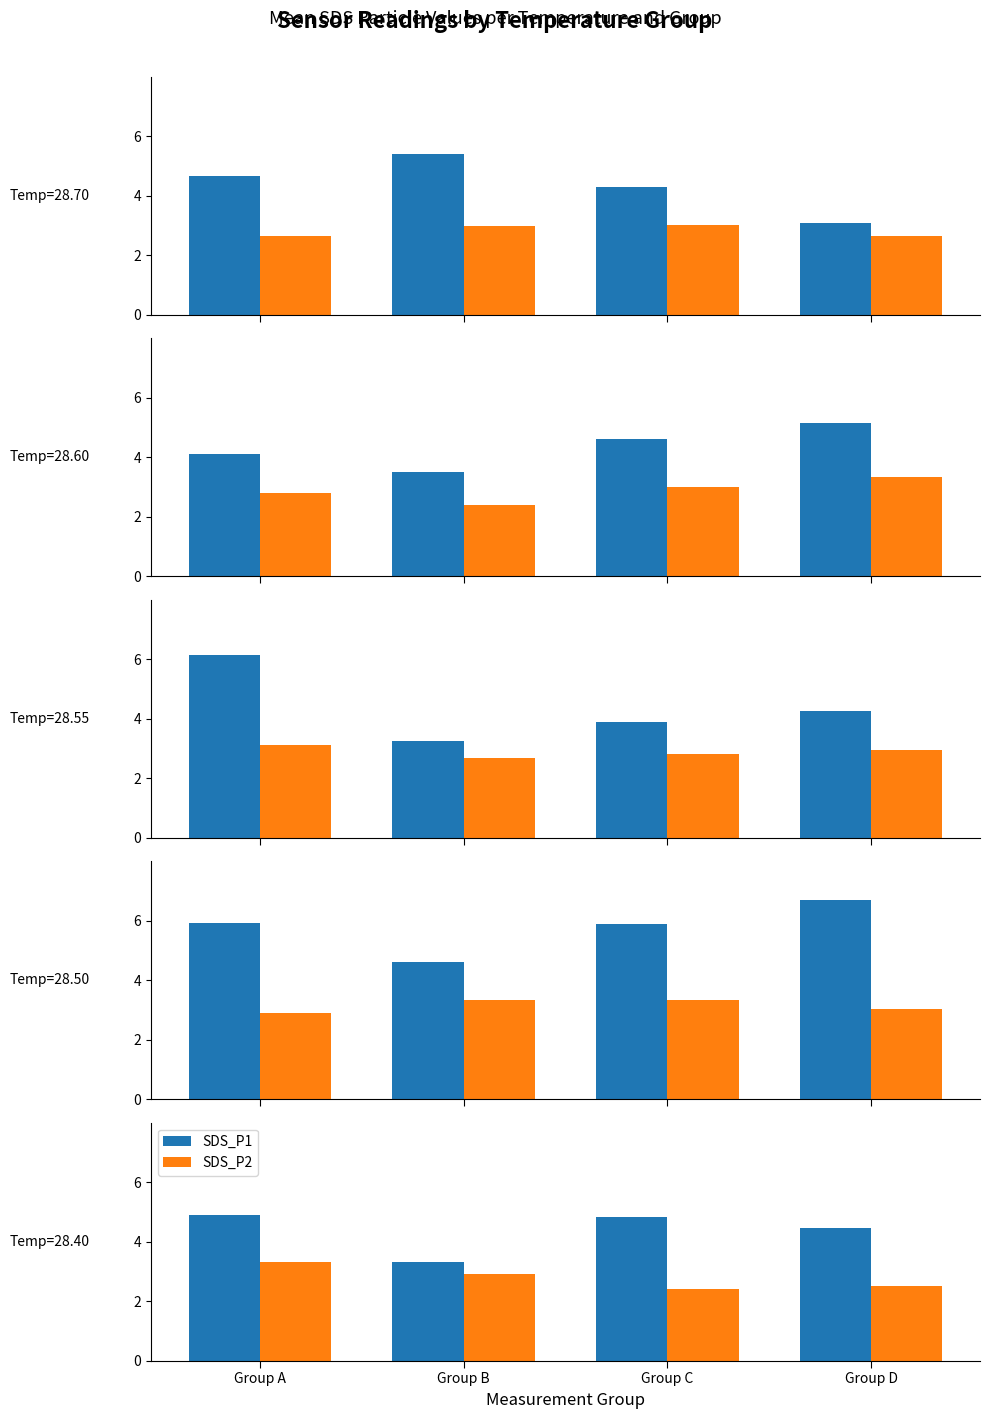

Which category has the lowest value in the SDS_P1 series?

Group B